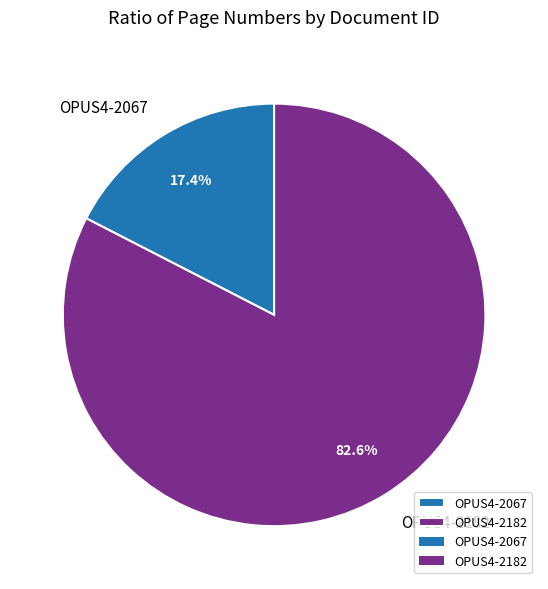

To the nearest percent, what is the average slice percentage?

50%